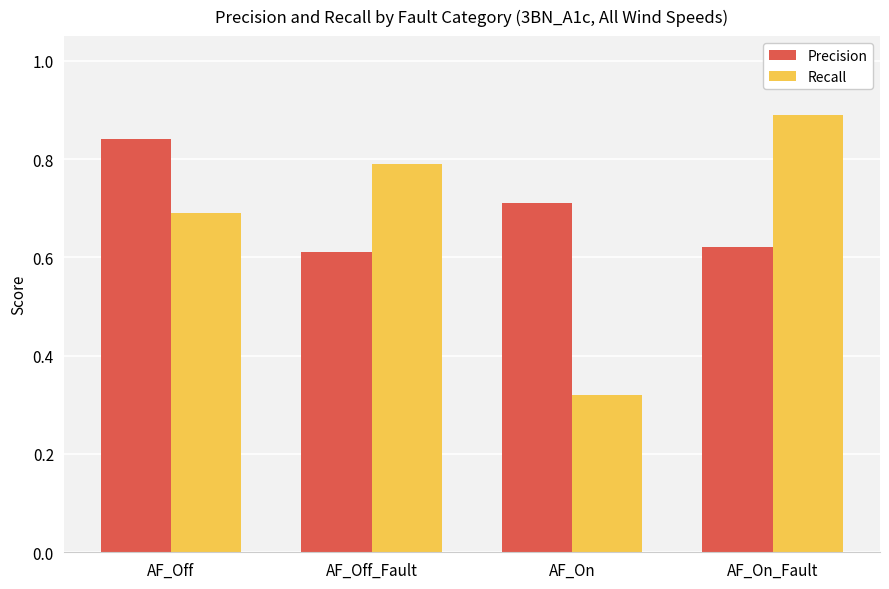

What are all the series names shown in the legend?

Precision, Recall